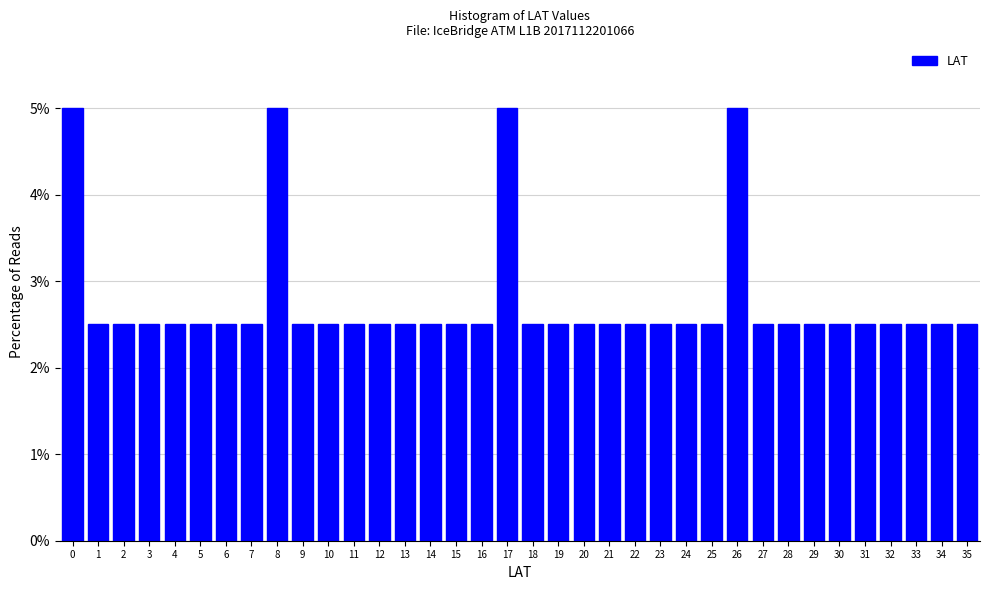

Is it true that the value at 32 is 2.5?

True